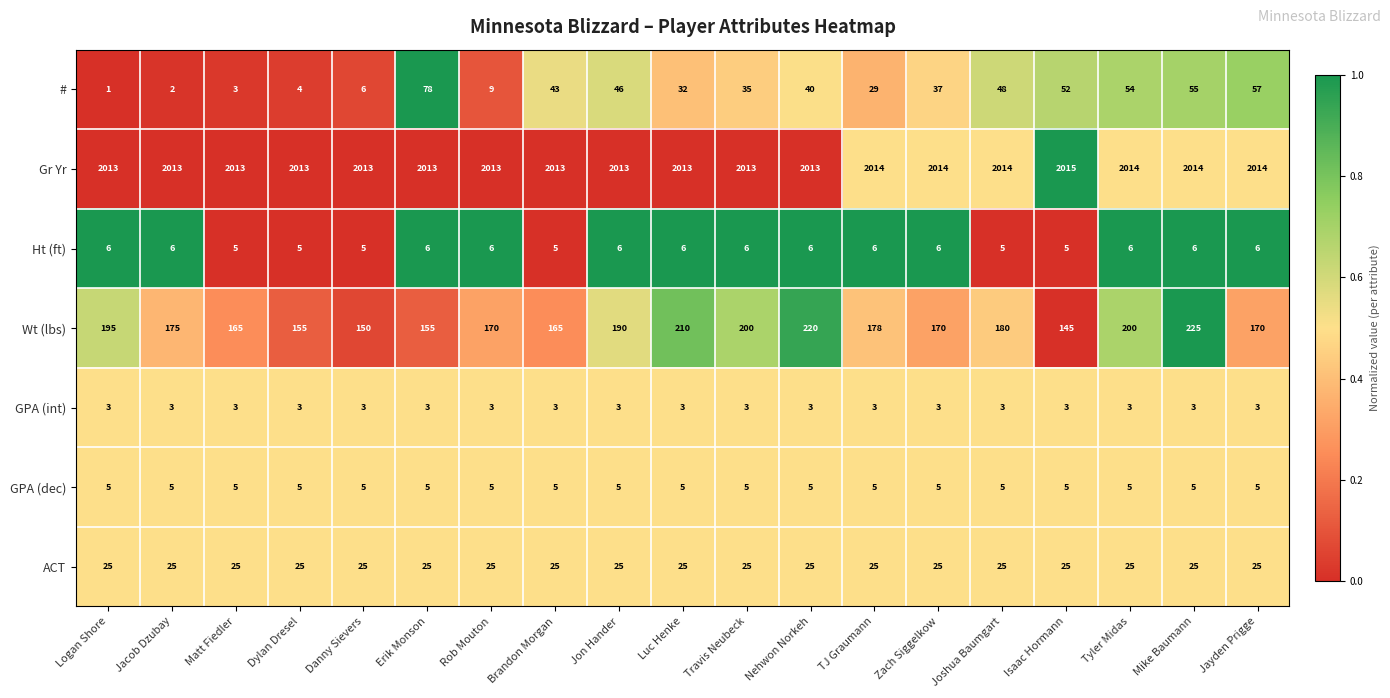

What is the difference between the highest and lowest values at Jon Hander?

2010